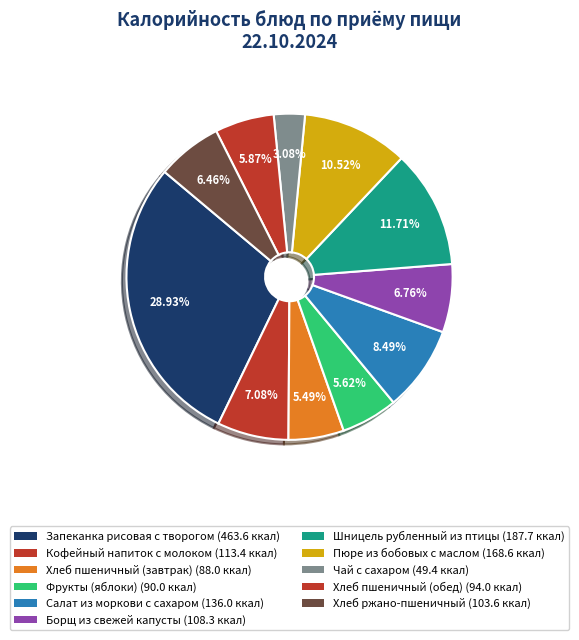

What percentage is the Хлеб ржано-пшеничный slice, to the nearest percent?

6%